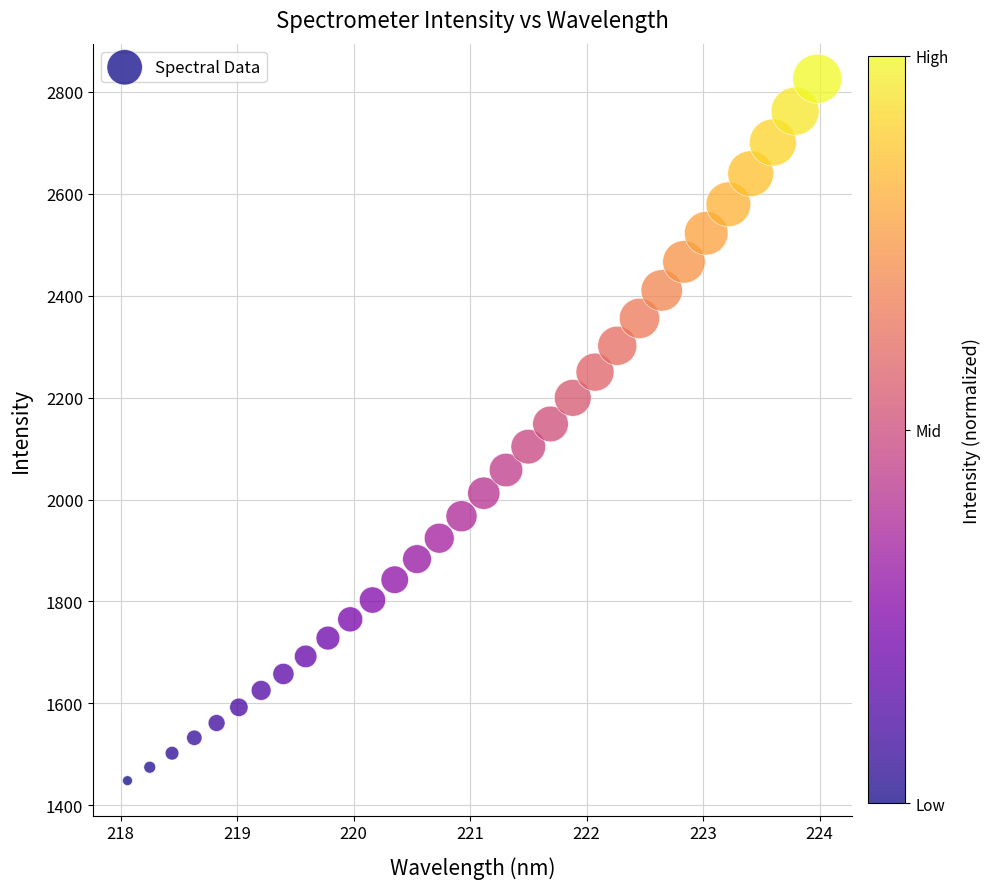

What is the range of X values (max minus min)?

5.9